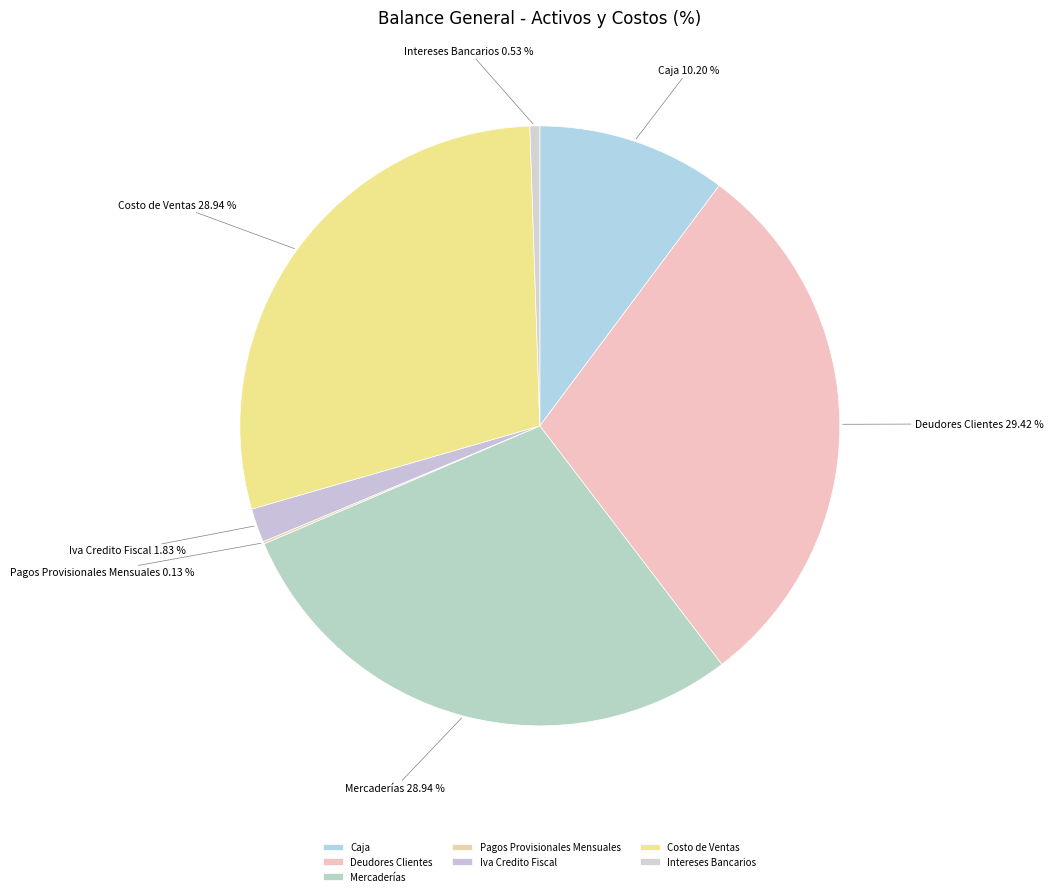

Combined, do Mercaderías and Costo de Ventas account for over 50%?

Yes